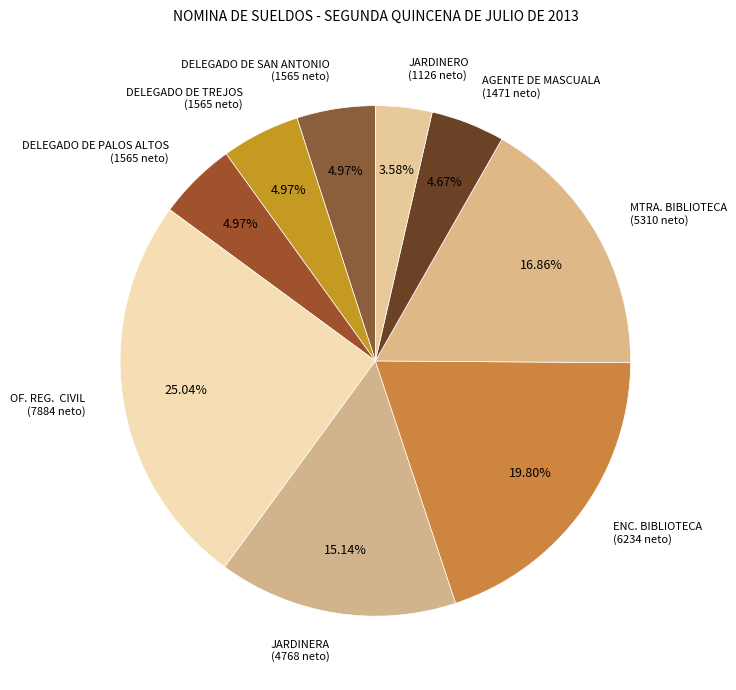

Is the sum of JARDINERO (1126 neto) and DELEGADO DE PALOS ALTOS (1565 neto) greater than half?

No